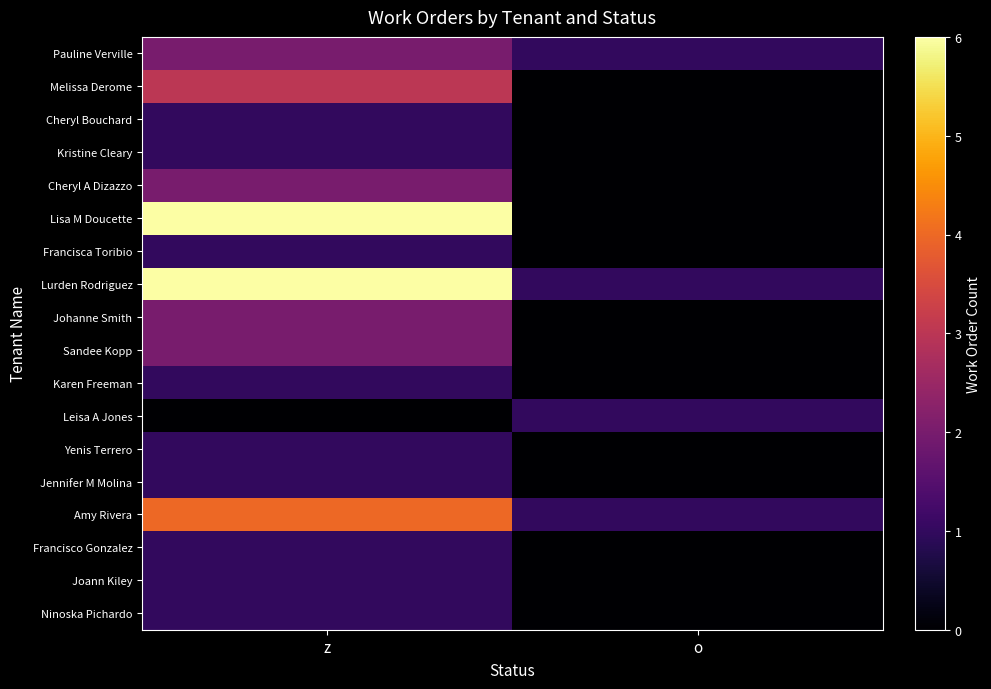

What is the greatest value displayed?

6